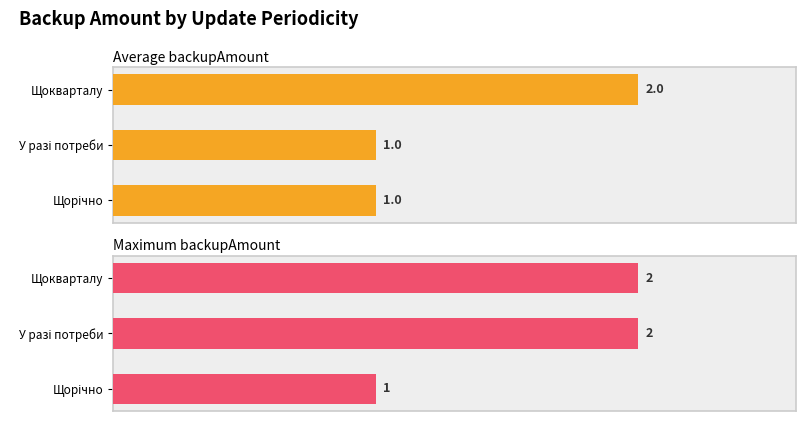

Is the value of Average backupAmount at У разі потреби greater than the value of Maximum backupAmount at У разі потреби?

No